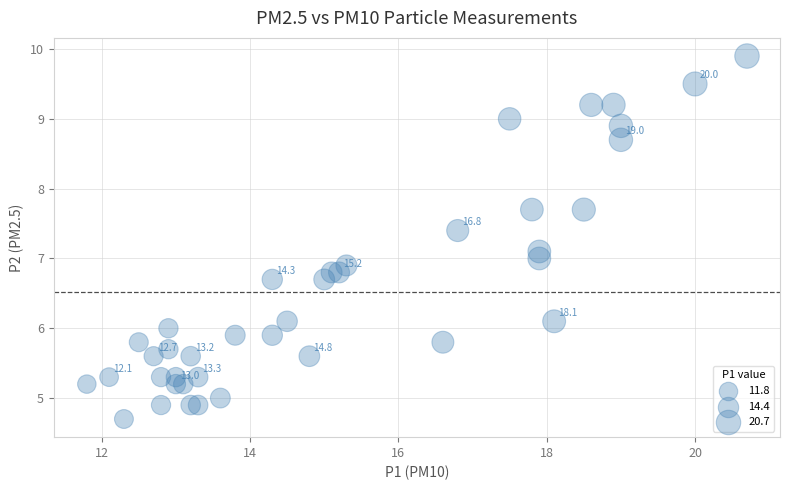

What is the range of Y values (max minus min)?

5.2